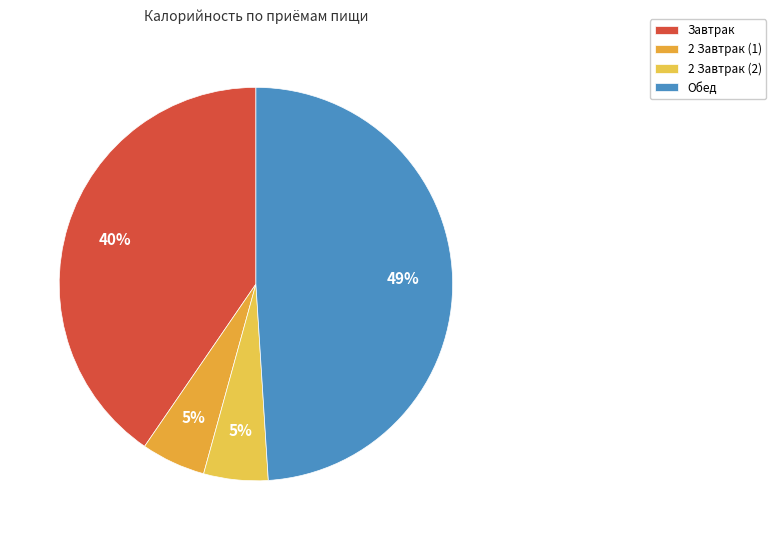

To the nearest percent, what is the difference between the largest and smallest slice percentages?

44%